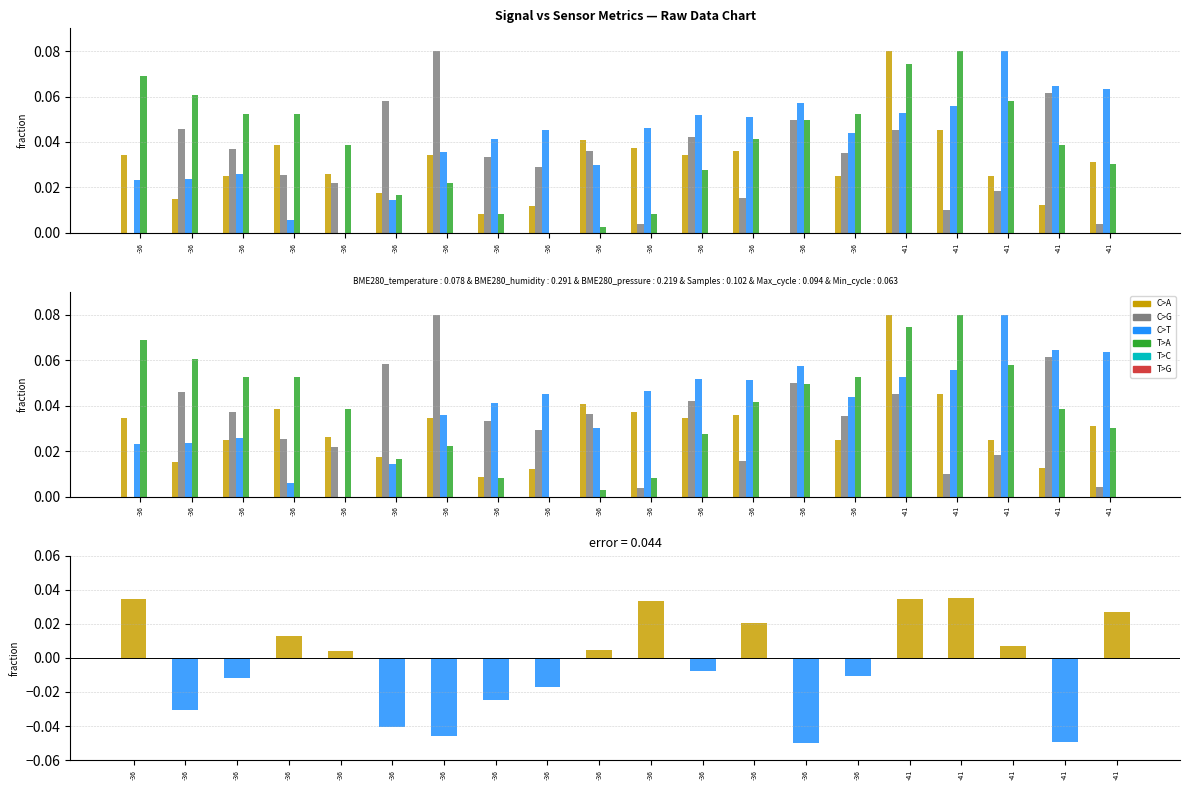

How many groups of bars are there?

20